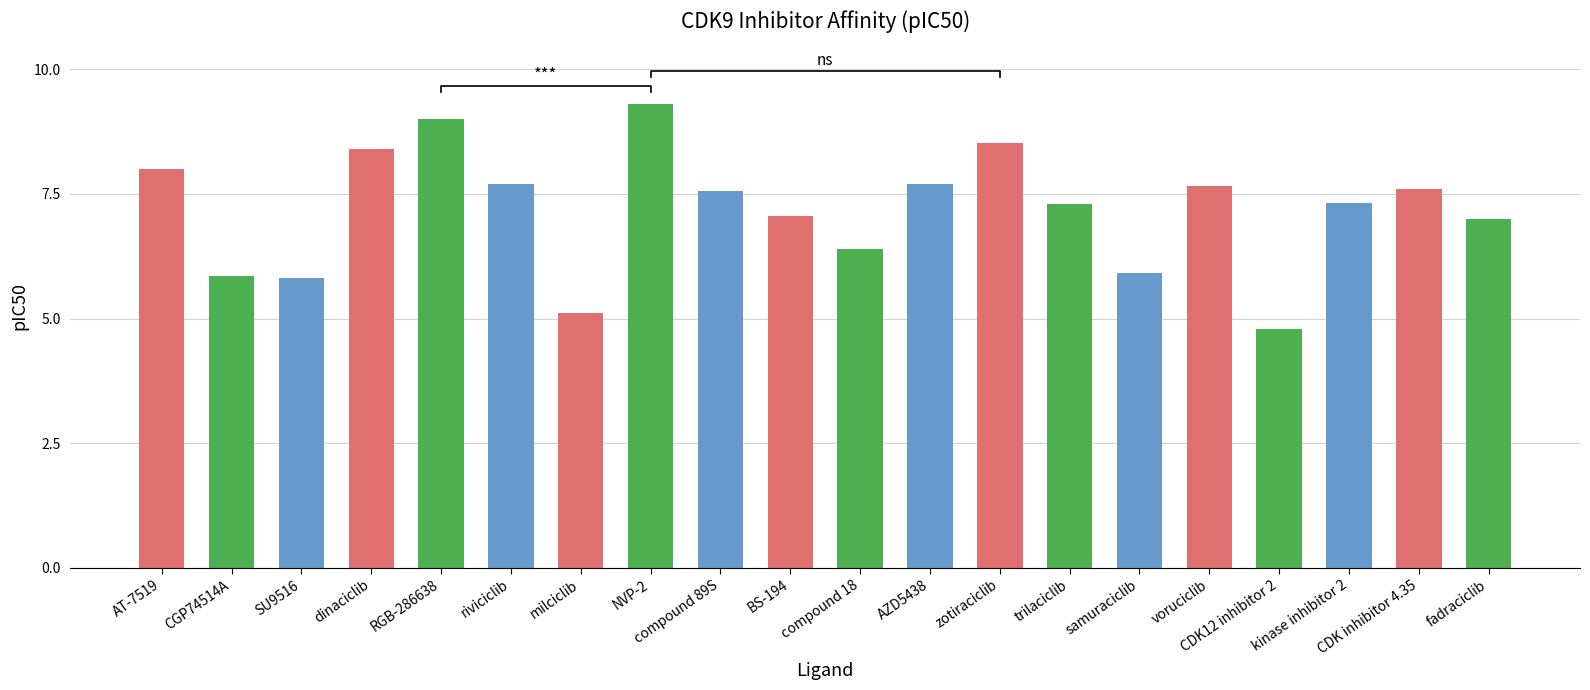

List the labels in order of value, smallest first.

CDK12 inhibitor 2, milciclib, SU9516, CGP74514A, samuraciclib, compound 18, fadraciclib, BS-194, trilaciclib, kinase inhibitor 2, compound 89S, CDK inhibitor 4.35, voruciclib, riviciclib, AZD5438, AT-7519, dinaciclib, zotiraciclib, RGB-286638, NVP-2